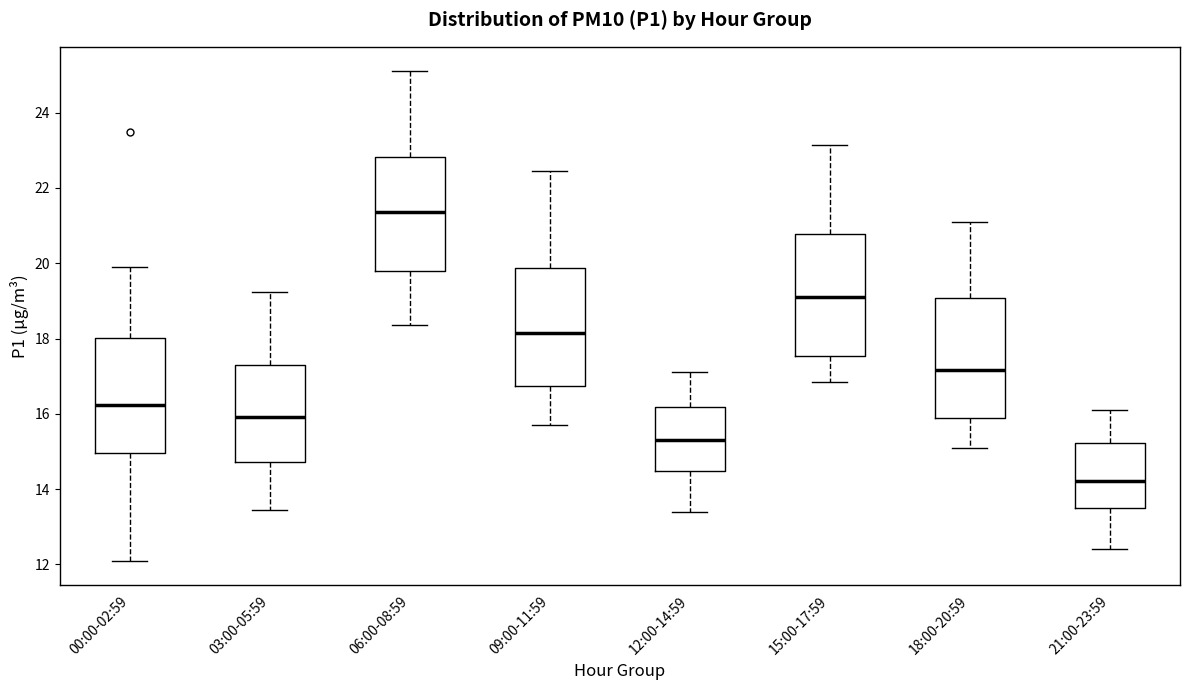

Reading left to right, transcribe this box plot: for each box, give where its median line is, the range the box spans, and where its two whiskers end, as read against the y-axis. The values are not printed on the chart, so give them approximately, as read against the axis.

00:00-02:59: median 16.2, box 15.0 to 18.0, whiskers 12.2 to 20.0
03:00-05:59: median 16.0, box 14.8 to 17.2, whiskers 13.4 to 19.2
06:00-08:59: median 21.4, box 19.8 to 22.8, whiskers 18.4 to 25.2
09:00-11:59: median 18.2, box 16.8 to 19.8, whiskers 15.8 to 22.4
12:00-14:59: median 15.4, box 14.4 to 16.2, whiskers 13.4 to 17.2
15:00-17:59: median 19.2, box 17.6 to 20.8, whiskers 16.8 to 23.2
18:00-20:59: median 17.2, box 16.0 to 19.0, whiskers 15.2 to 21.2
21:00-23:59: median 14.2, box 13.4 to 15.2, whiskers 12.4 to 16.2